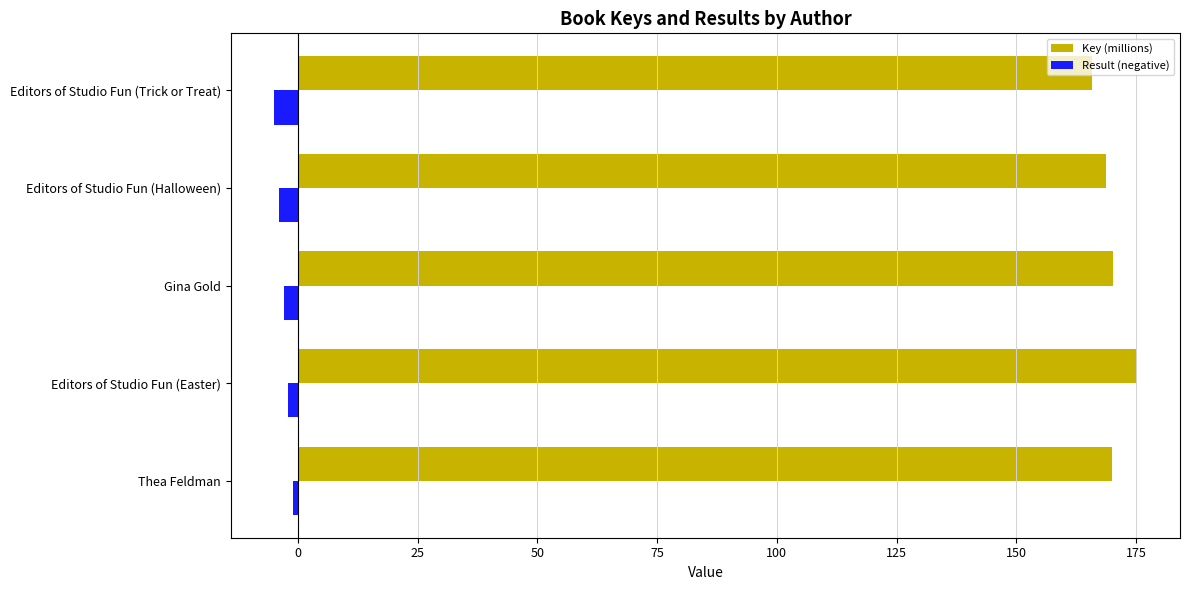

Which category has the highest value in the Key (millions) series?

Editors of Studio Fun (Easter)